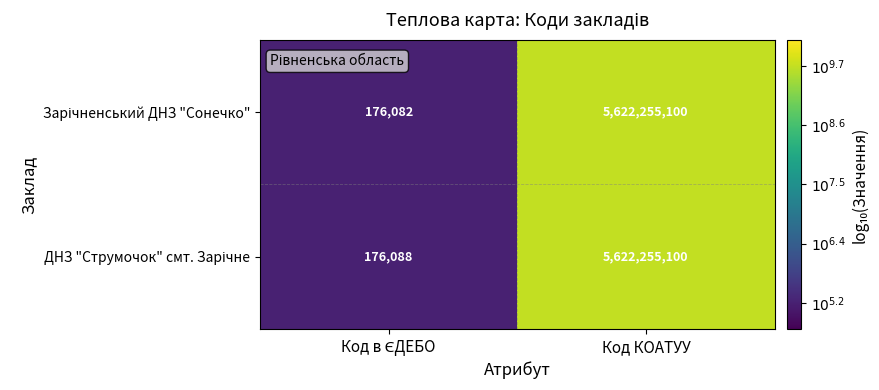

At which category does the chart reach its peak across all series?

Код КОАТУУ